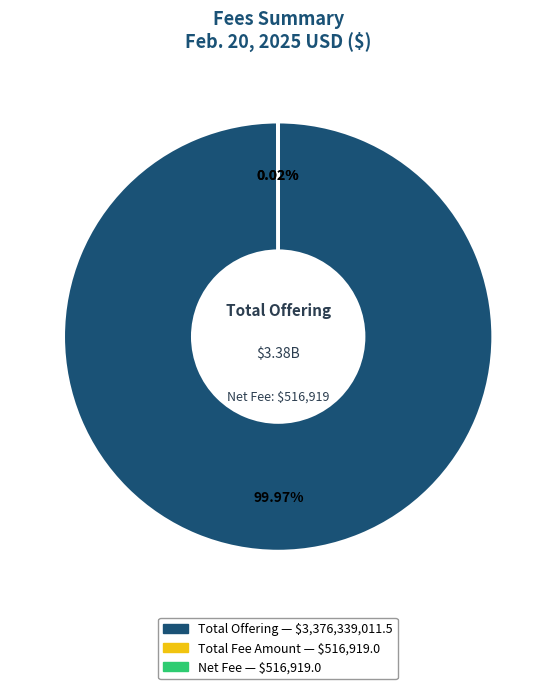

Which category has the biggest portion of the pie?

Total Offering